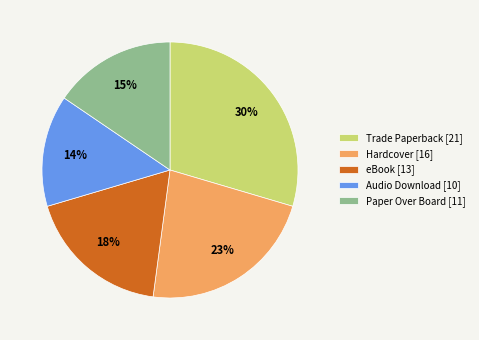

Do Audio Download [10] and Paper Over Board [11] together represent more than half of the pie?

No